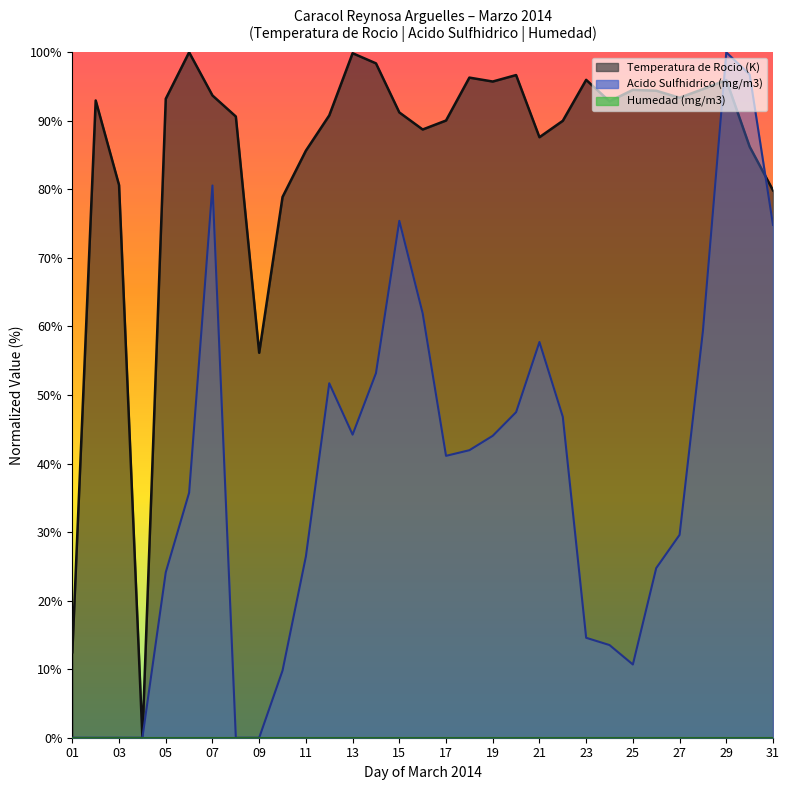

Which series has the largest total across all categories?

Temperatura de Rocio (K)